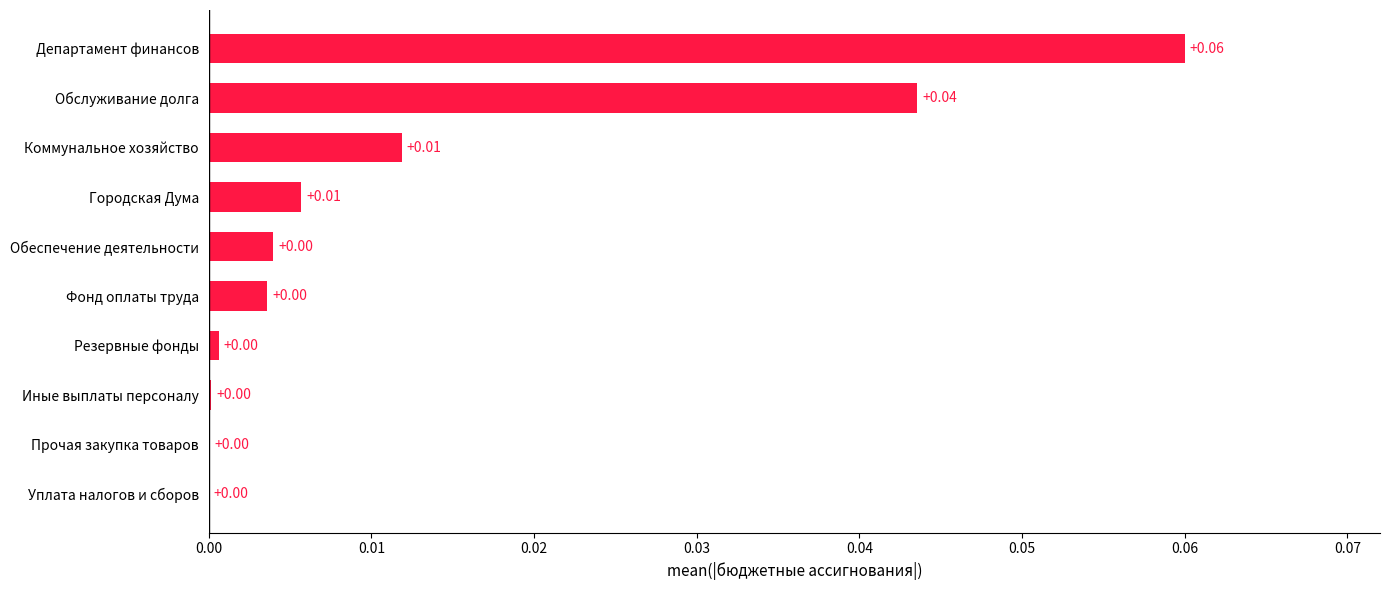

What is the change in value from Прочая закупка товаров to Департамент финансов?

+0.1